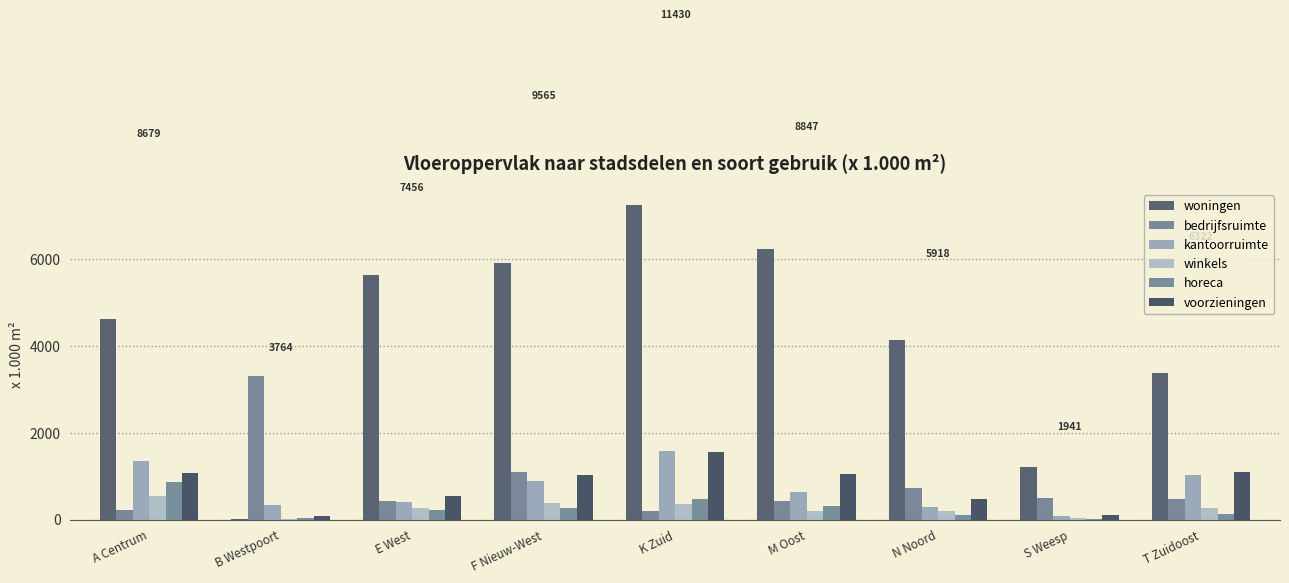

What is the difference between the highest and lowest values at E West?

5400.3